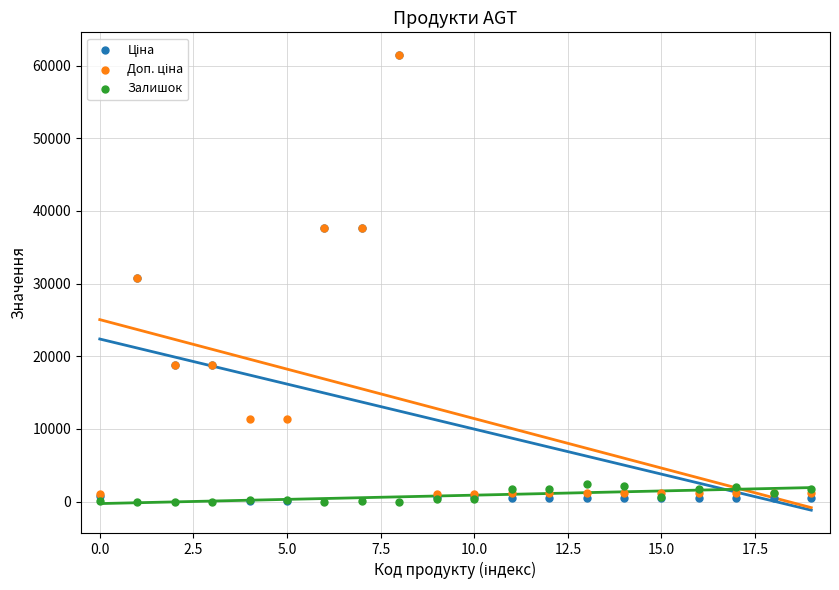

What are all the series names shown in the legend?

Ціна, Доп. ціна, Залишок